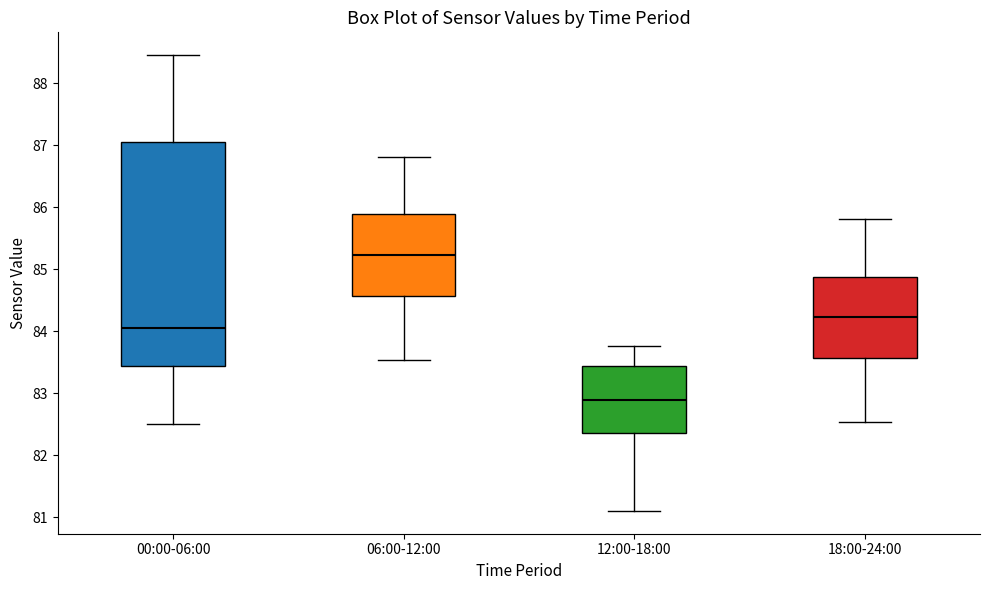

Reading left to right, transcribe this box plot: for each box, give where its median line is, the range the box spans, and where its two whiskers end, as read against the y-axis. The values are not printed on the chart, so give them approximately, as read against the axis.

00:00-06:00: median 84.0, box 83.4 to 87.0, whiskers 82.5 to 88.5
06:00-12:00: median 85.2, box 84.6 to 85.9, whiskers 83.5 to 86.8
12:00-18:00: median 82.9, box 82.4 to 83.4, whiskers 81.1 to 83.8
18:00-24:00: median 84.2, box 83.6 to 84.9, whiskers 82.5 to 85.8